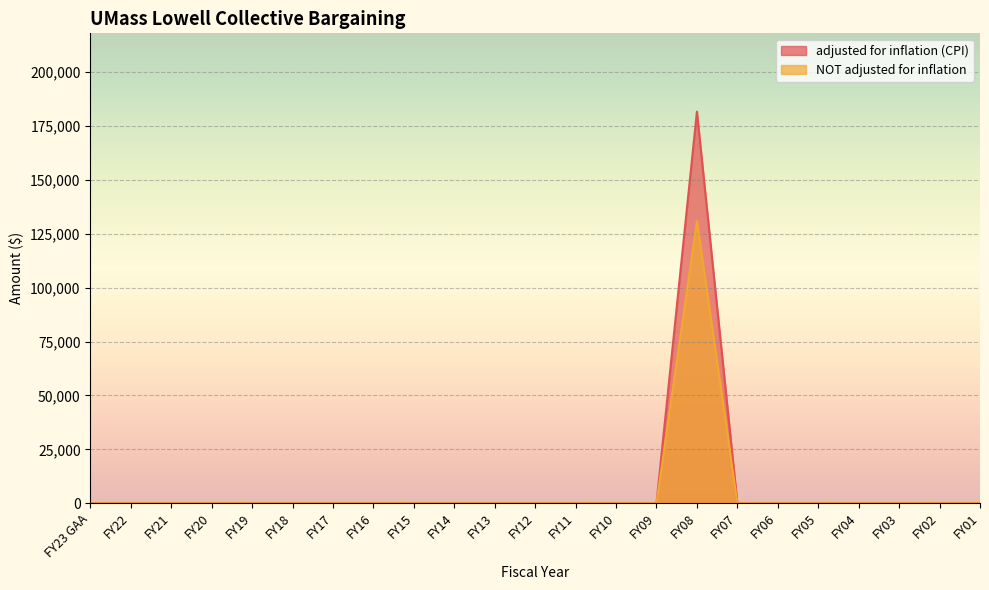

The value of NOT adjusted for inflation at FY17 is 45272. True or false?

False